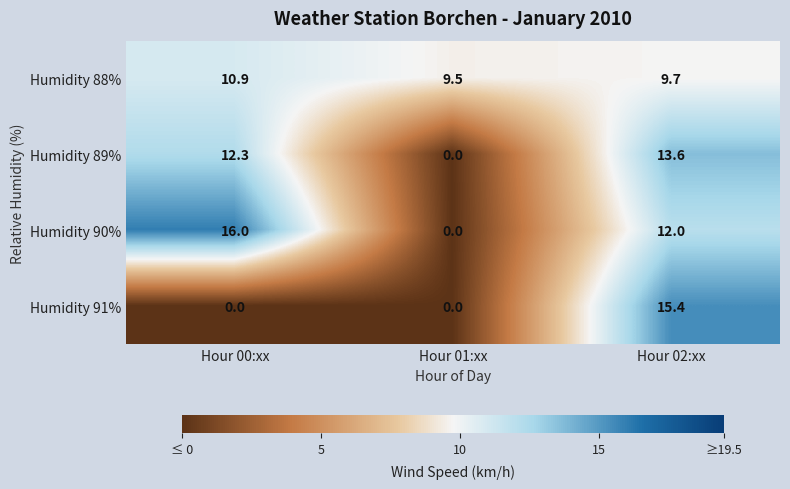

What is the difference between the maximum and second lowest values in the Humidity 90% series?

4.0